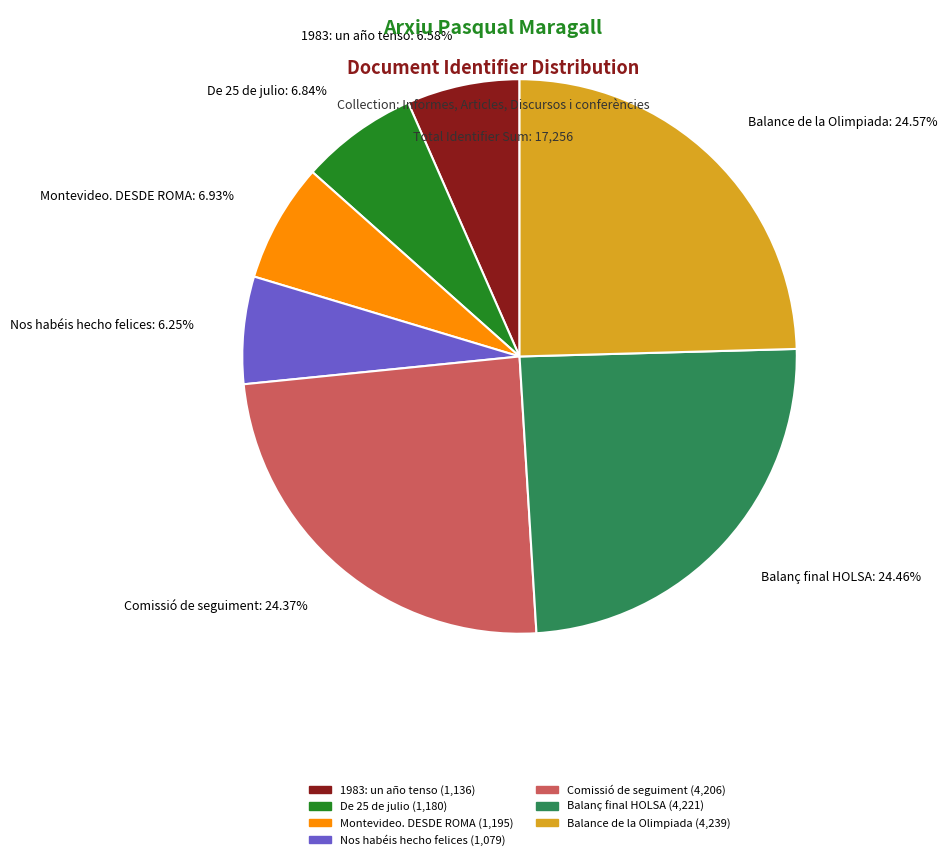

Which has a higher value, Balanç final HOLSA: 24.46% or Montevideo. DESDE ROMA: 6.93%?

Balanç final HOLSA: 24.46%